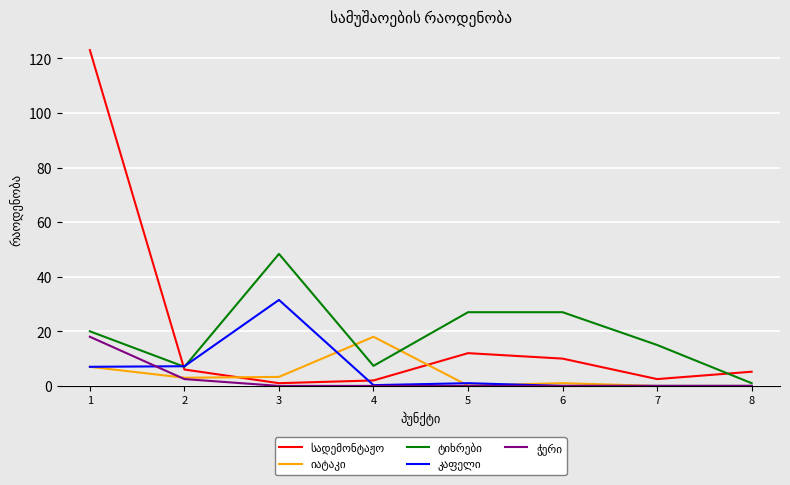

Does the chart display data point markers on the line(s)?

No